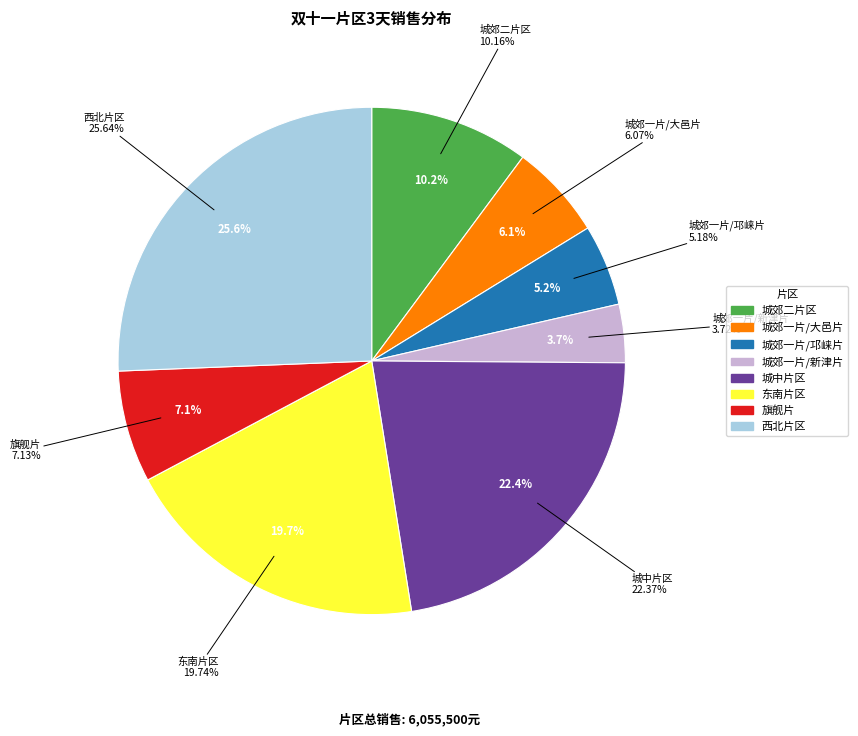

What is the ratio of the value at 城郊一片/邛崃片 to the value at 西北片区?

0.2